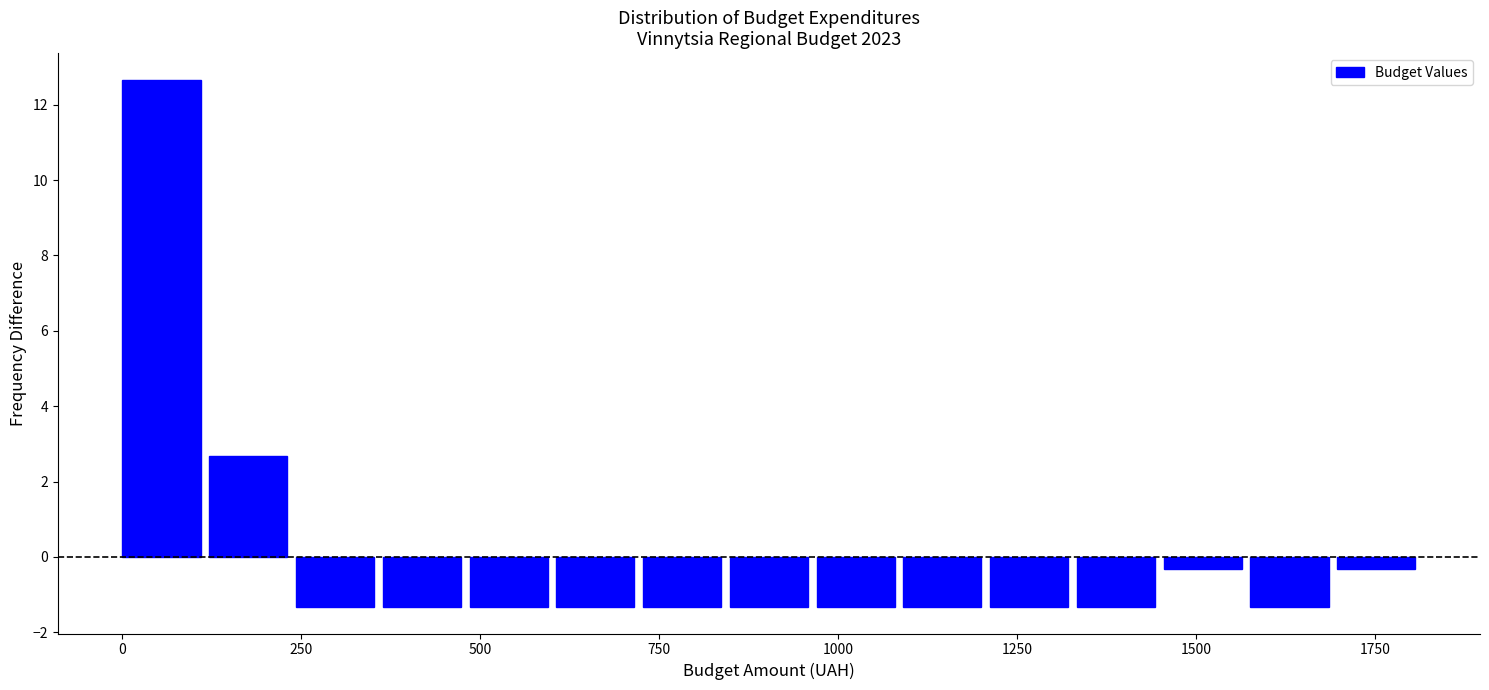

Around what value on the x-axis is the tallest bar? Give the approximate position of its centre, as read against the axis.

50